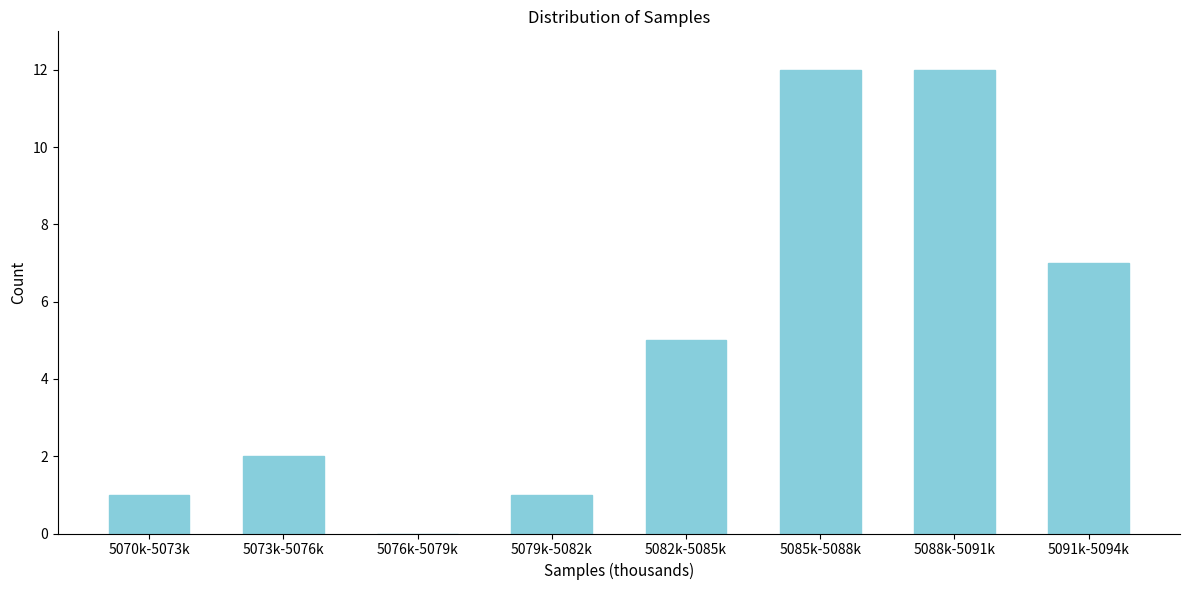

Reading left to right, extract all data points from this chart.

5070k-5073k=1	5073k-5076k=2	5076k-5079k=0	5079k-5082k=1	5082k-5085k=5	5085k-5088k=12	5088k-5091k=12	5091k-5094k=7